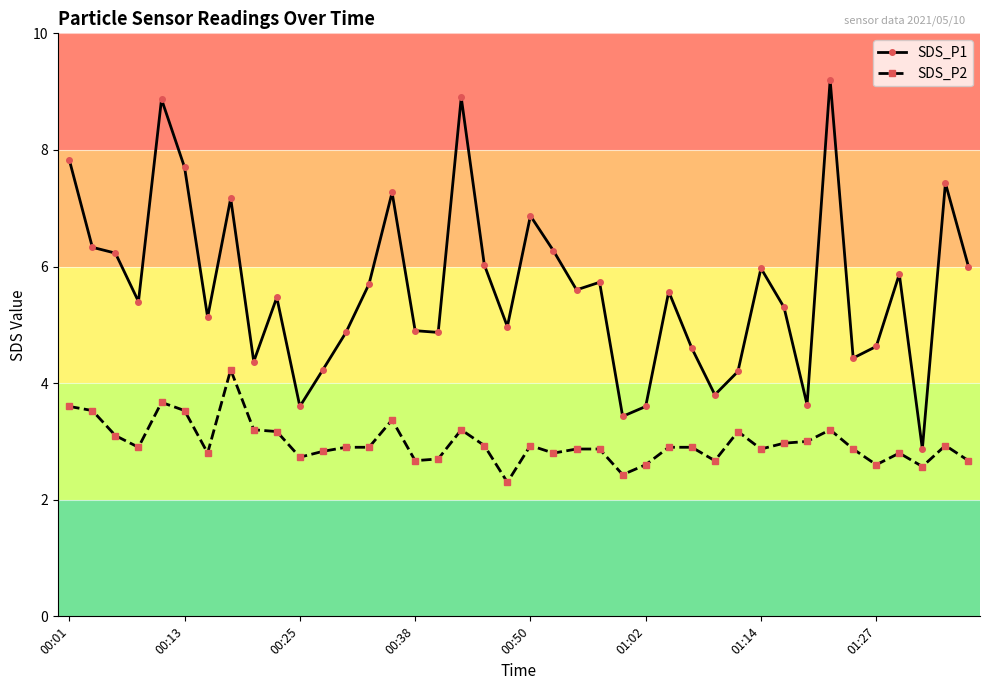

What is the smallest value displayed?

2.3